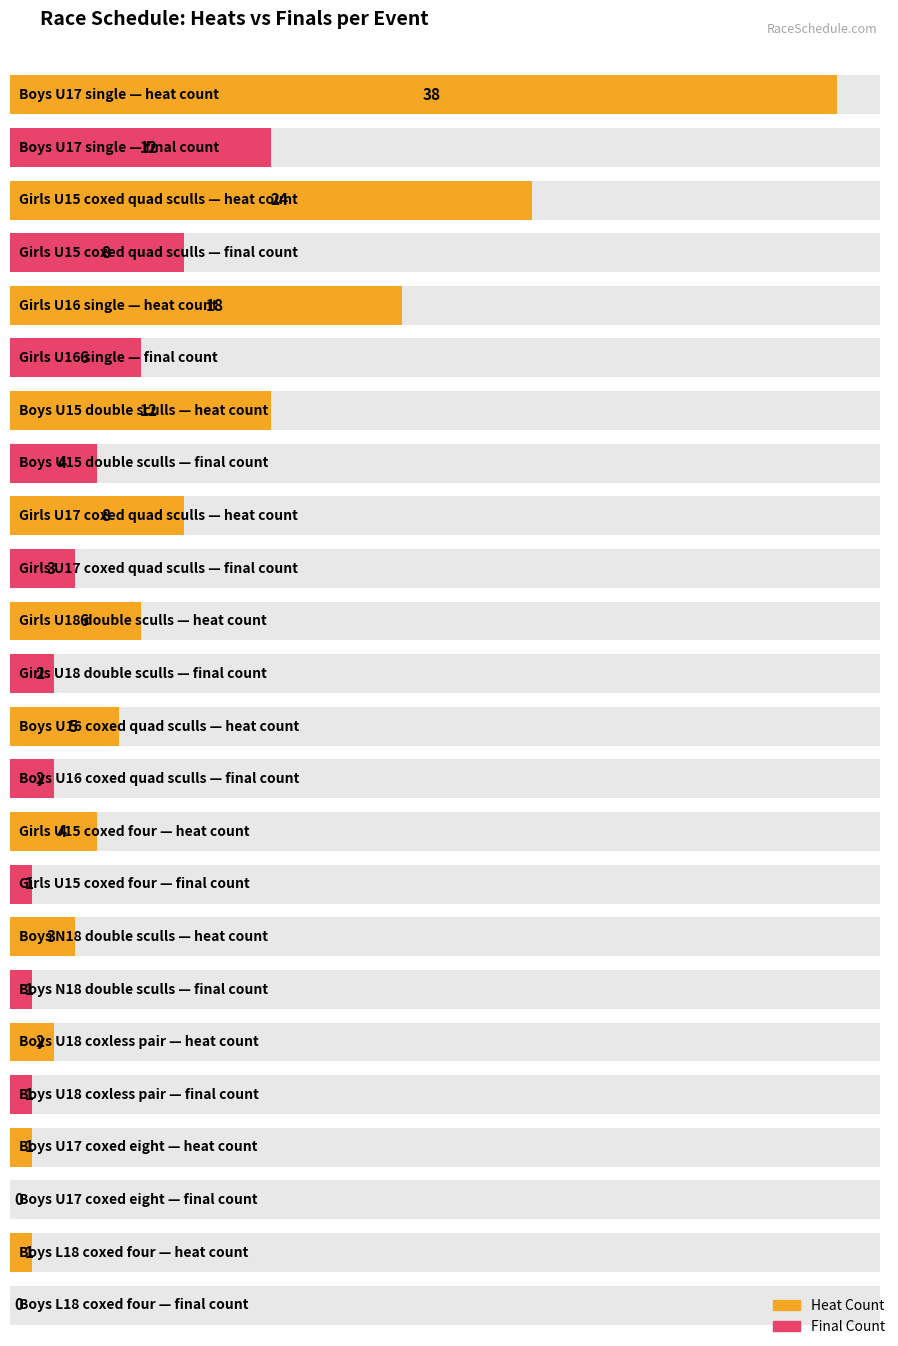

Is it true that final equals 2 at Boys U16 coxed quad sculls?

True